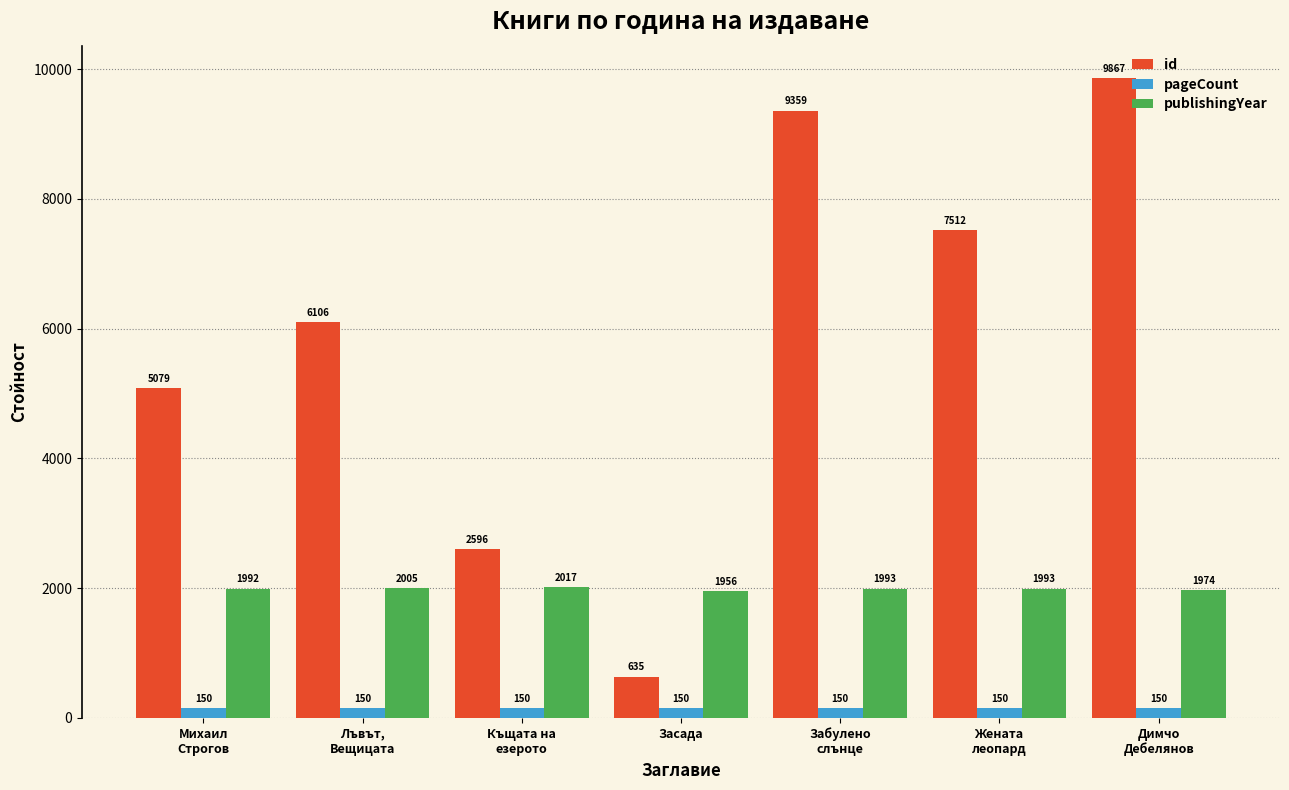

List the series in order of their overall mean, highest first.

id, publishingYear, pageCount